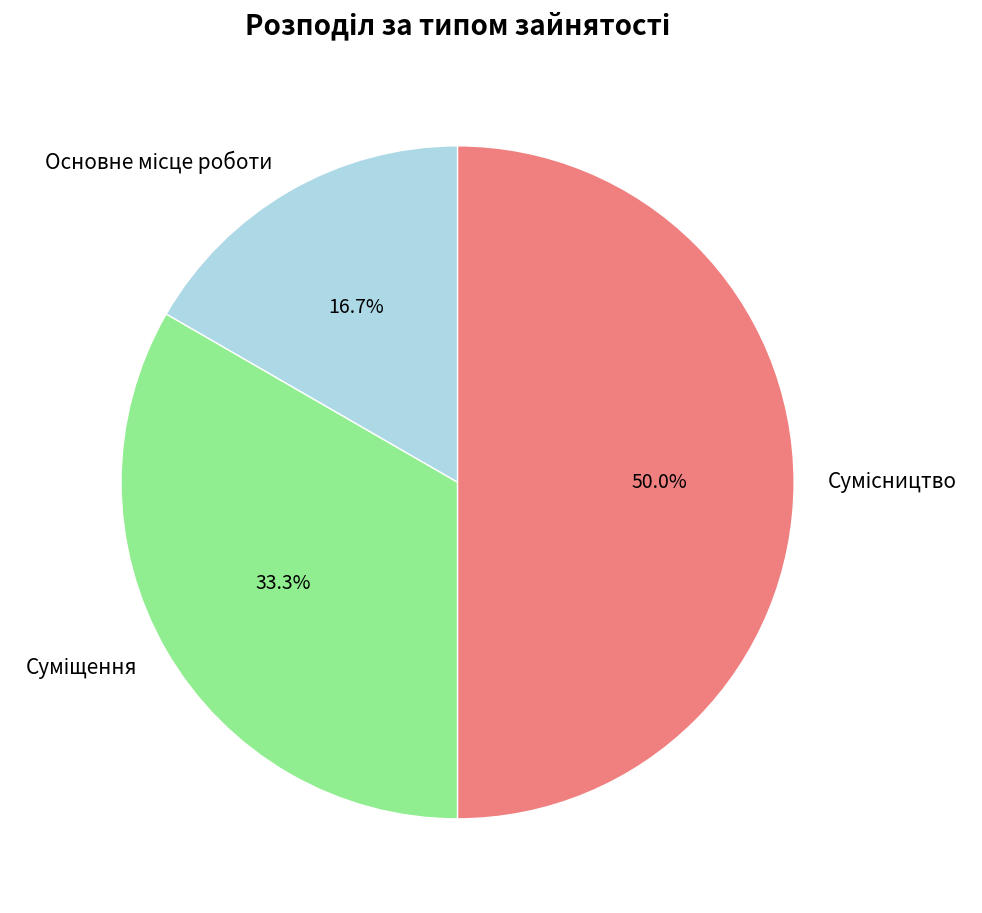

How many slices are in this pie chart?

3